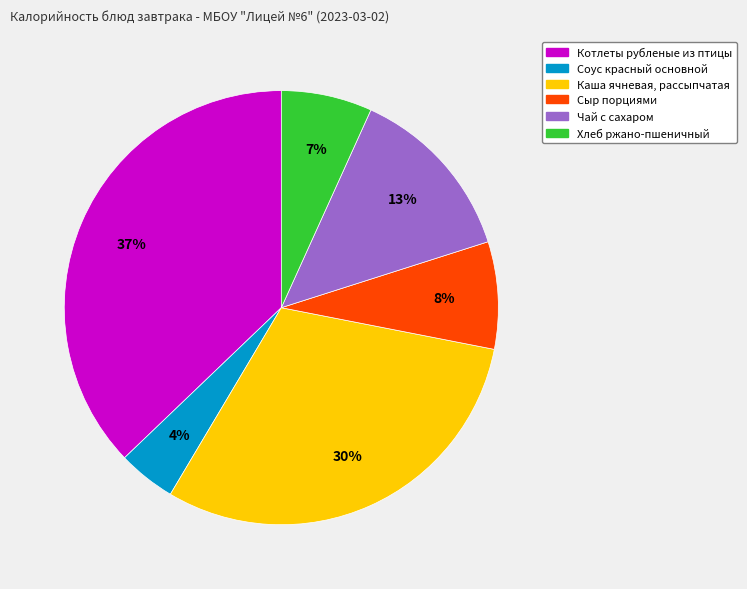

To the nearest percent, what is the difference between the largest and smallest slice percentages?

33%